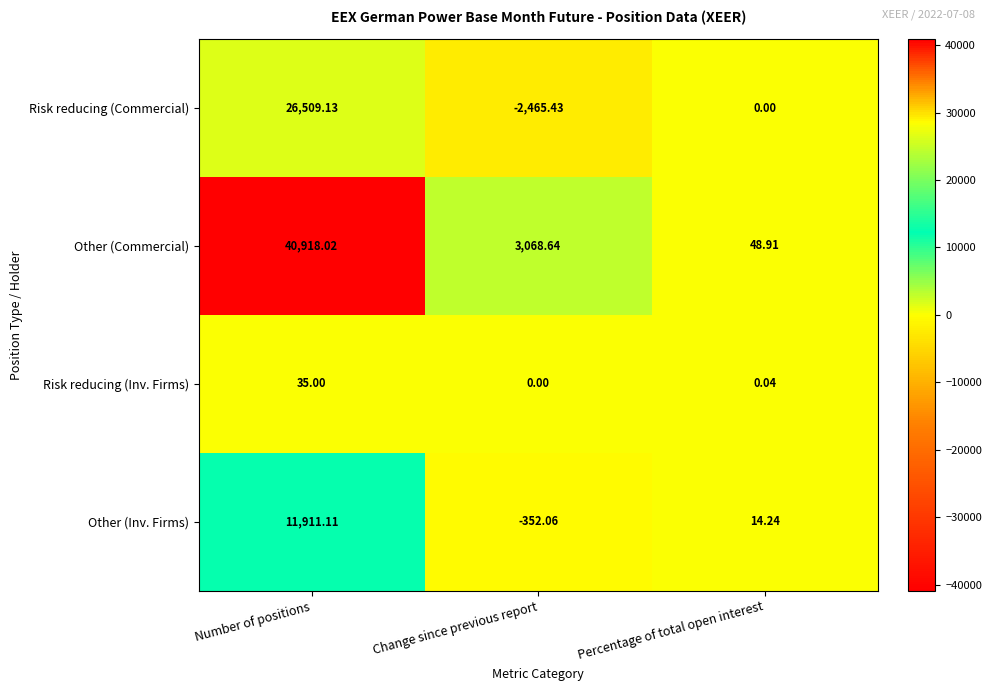

At which label is Other (Inv. Firms) closest to 5779?

Percentage of total open interest